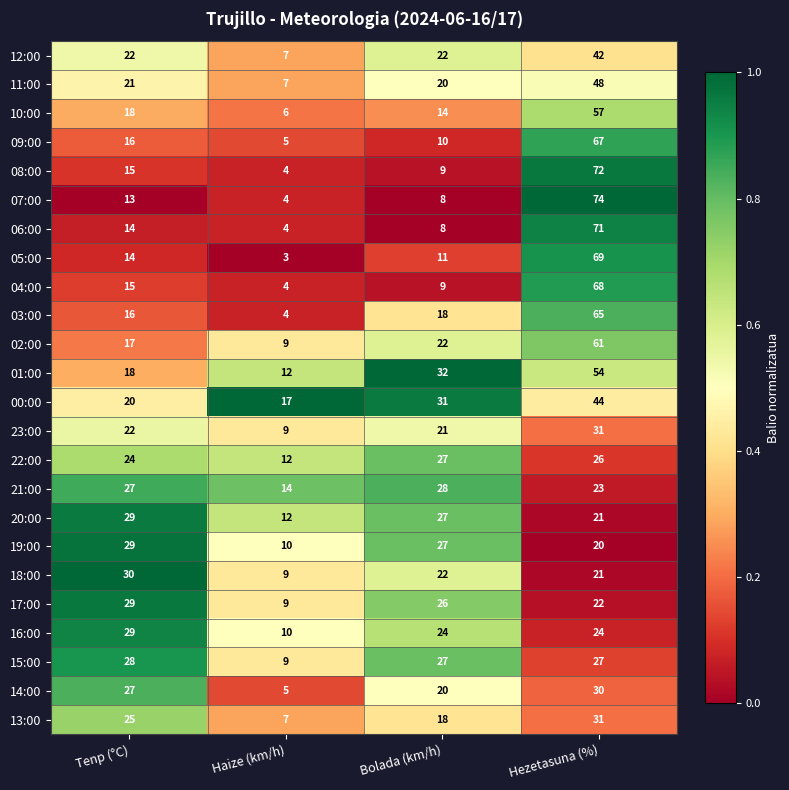

Rank the categories by 23:00 value from highest to lowest.

Hezetasuna (%), Tenp (°C), Bolada (km/h), Haize (km/h)